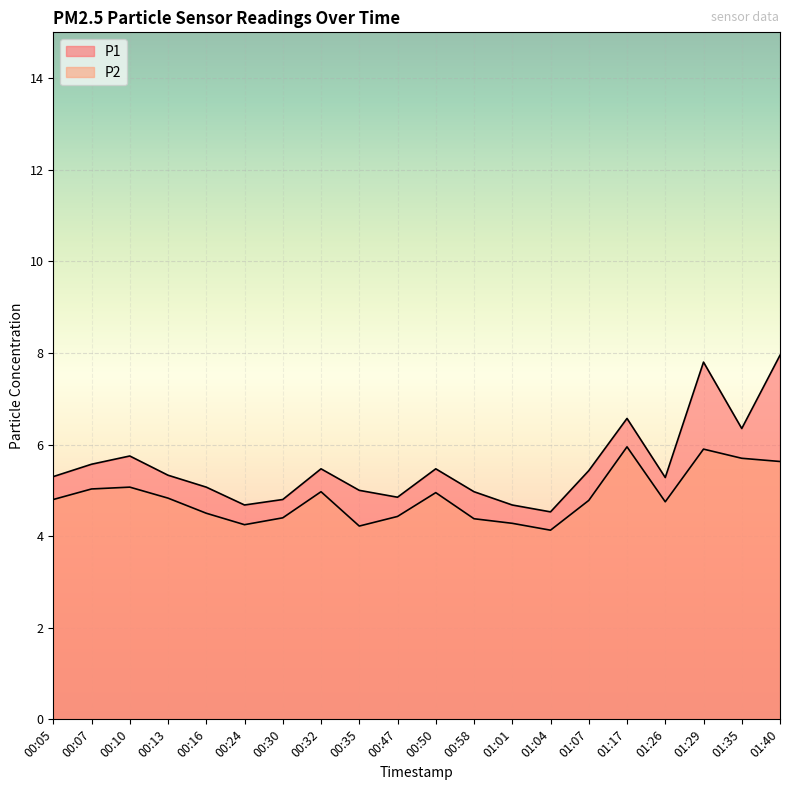

Which label corresponds to the largest value in the chart?

01:40